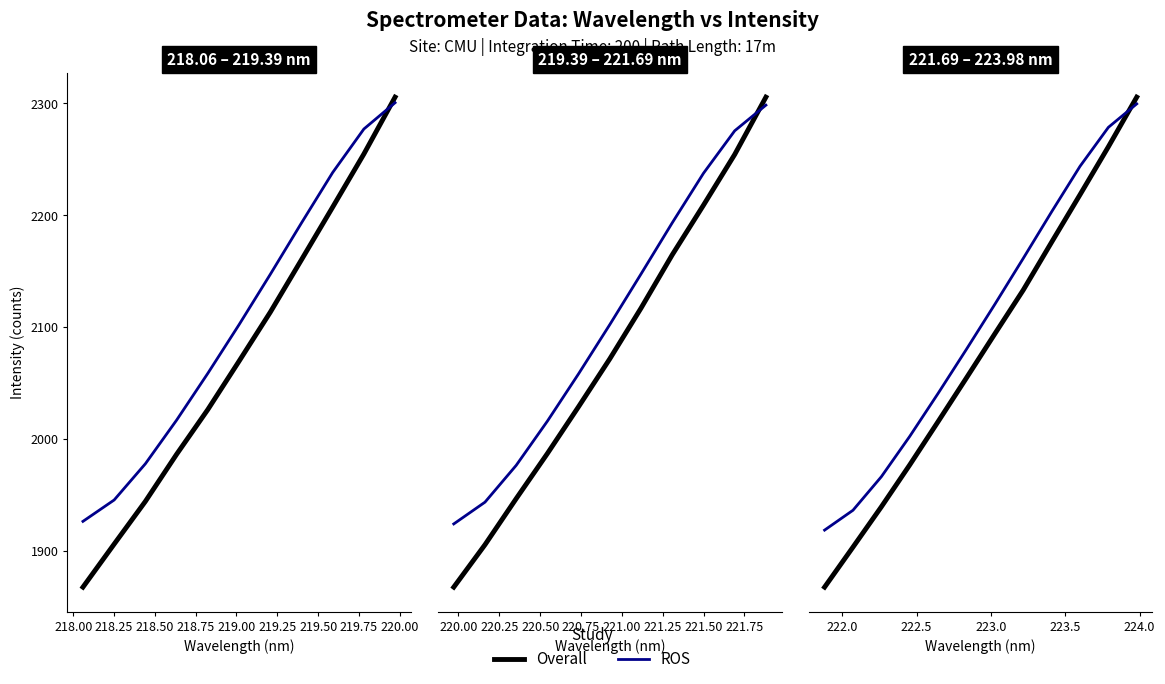

Does the chart display data point markers on the line(s)?

No